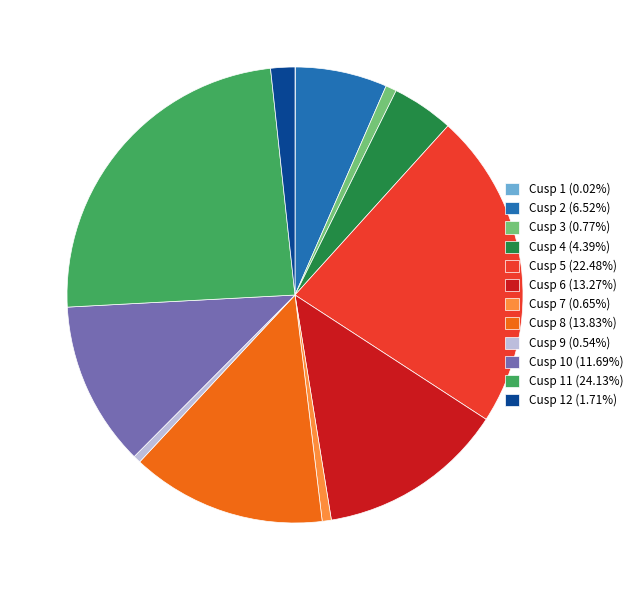

Does Cusp 4 (4.39%) represent more than half of the total?

No